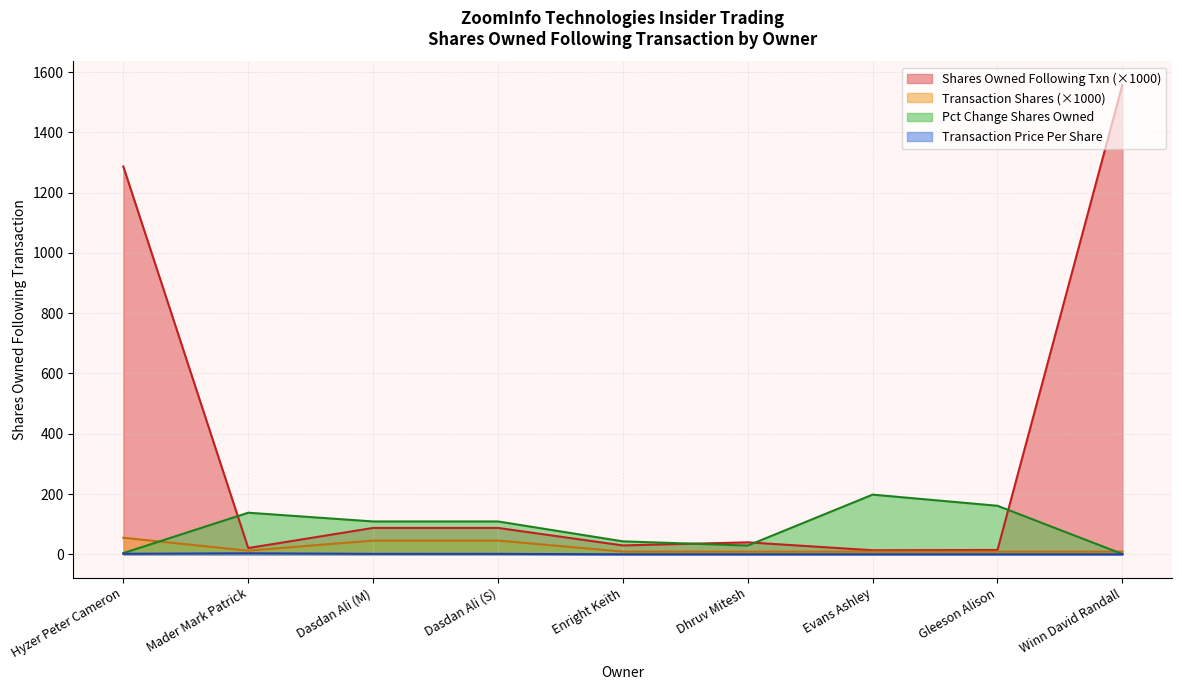

What is the label of the 3rd point from the left?

Dasdan Ali (M)